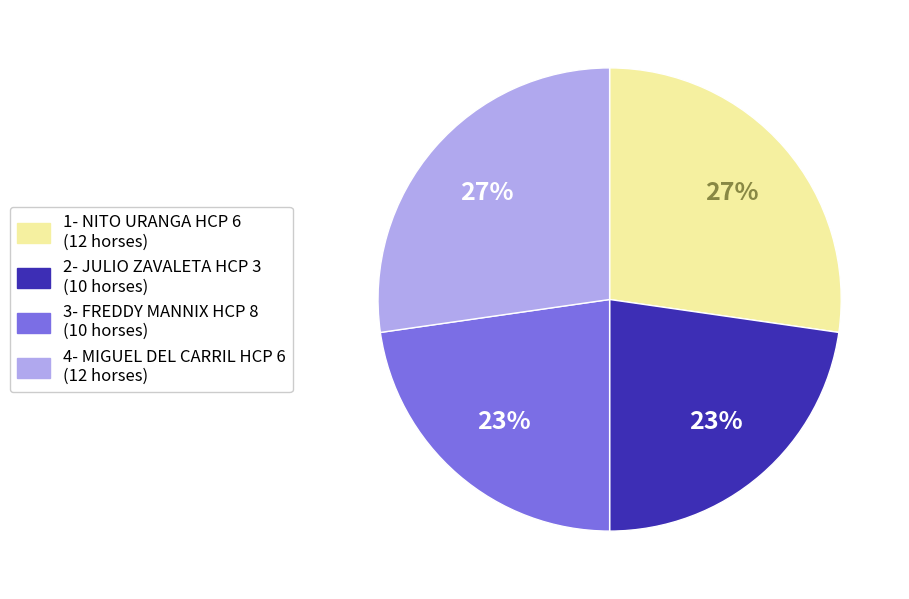

To the nearest percent, what is the average slice percentage?

25%